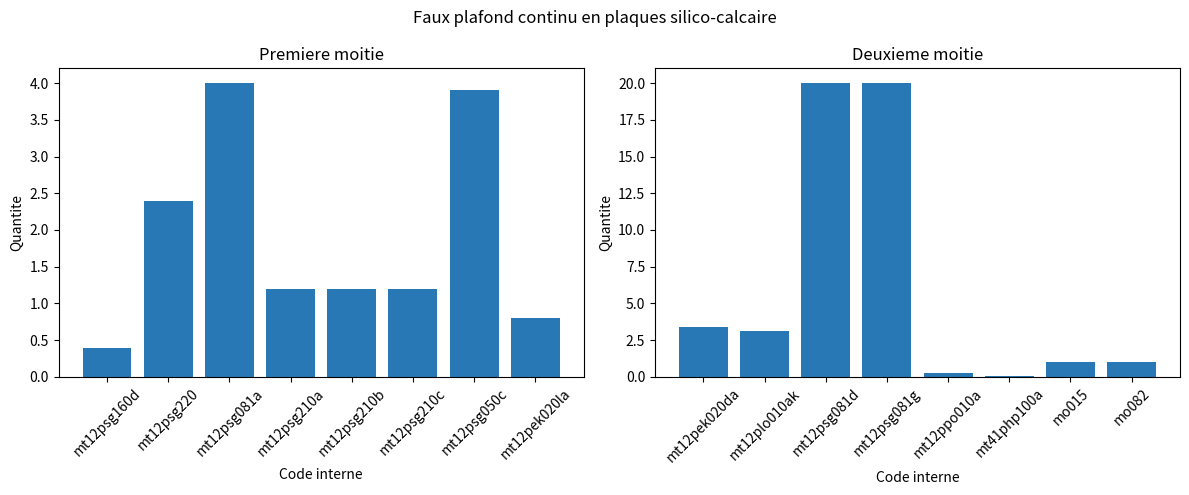

Where does the Quantite (1ere moitie) series first go above 1?

mt12psg220